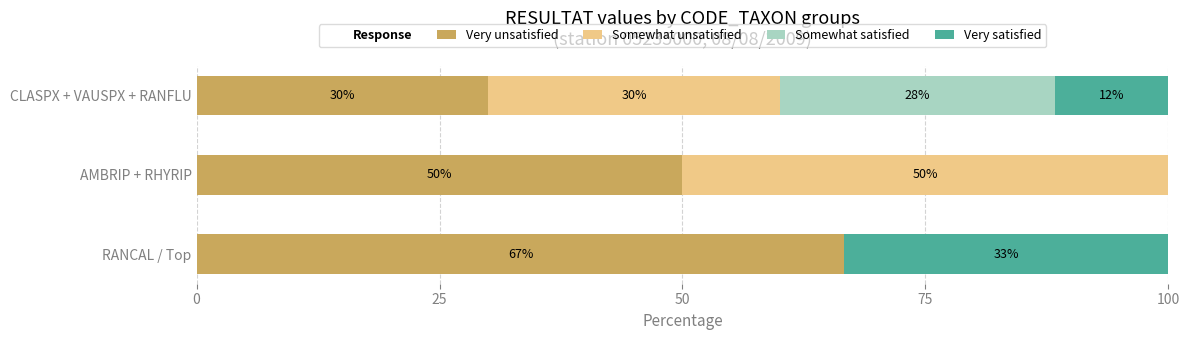

What is the total value across all series at AMBRIP + RHYRIP?

100.0